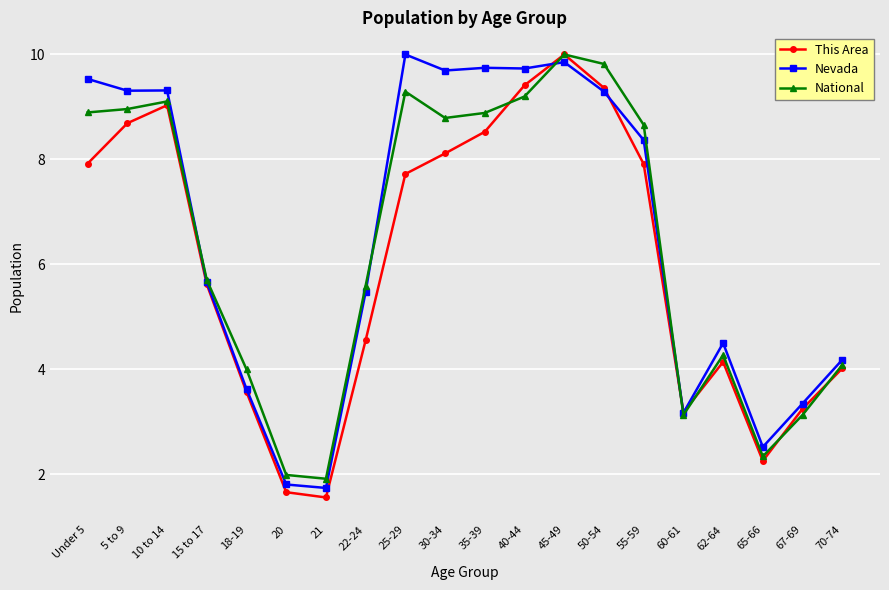

Between Under 5 and 55-59, which series saw the biggest shift?

Nevada